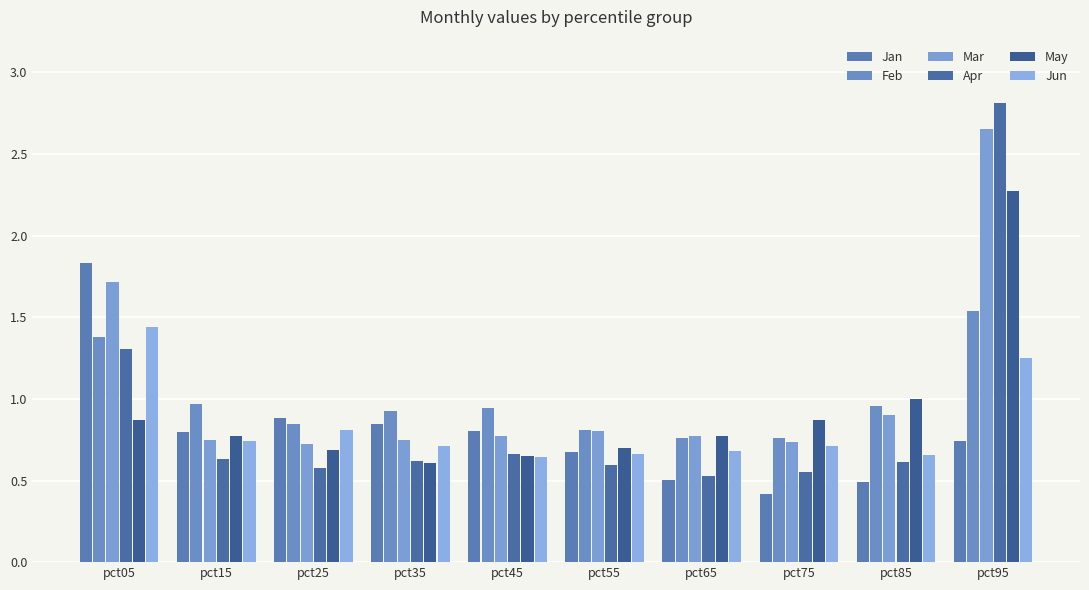

Does the chart contain stacked bars?

No